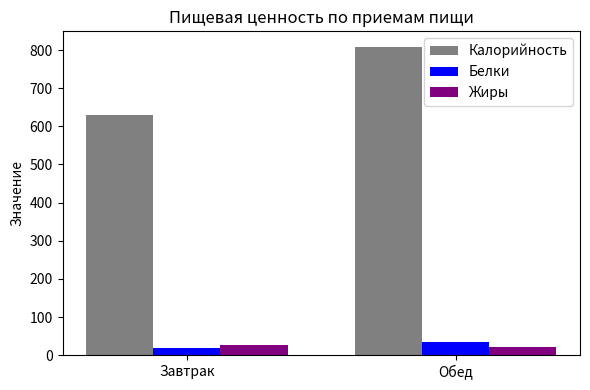

What is the maximum value shown in the chart?

808.6